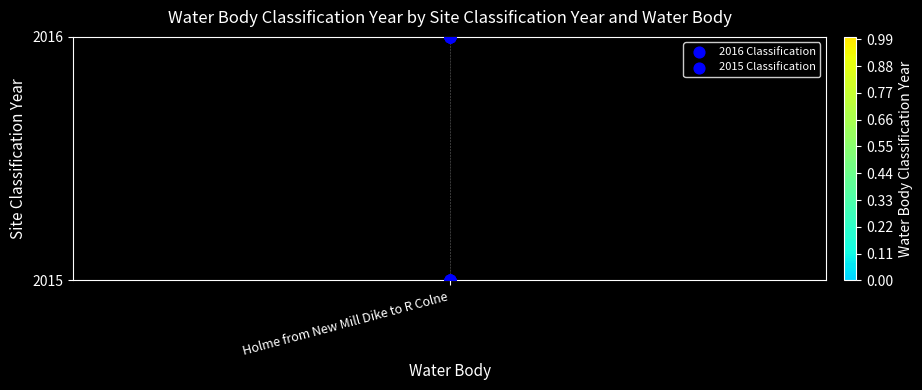

Rank the series at Holme from New Mill Dike to R Colne from highest to lowest value.

2016 Classification, 2015 Classification